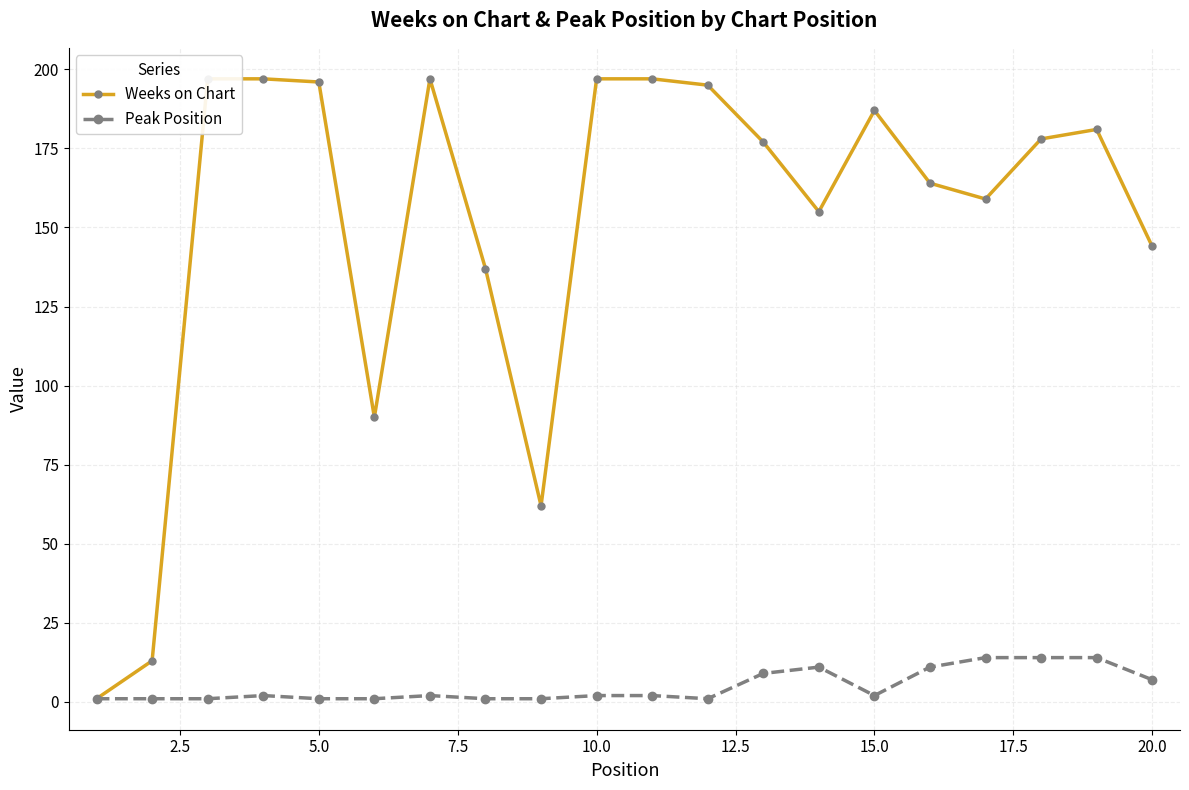

True or false: Peak Position has a value of 1 at 5.0.

True